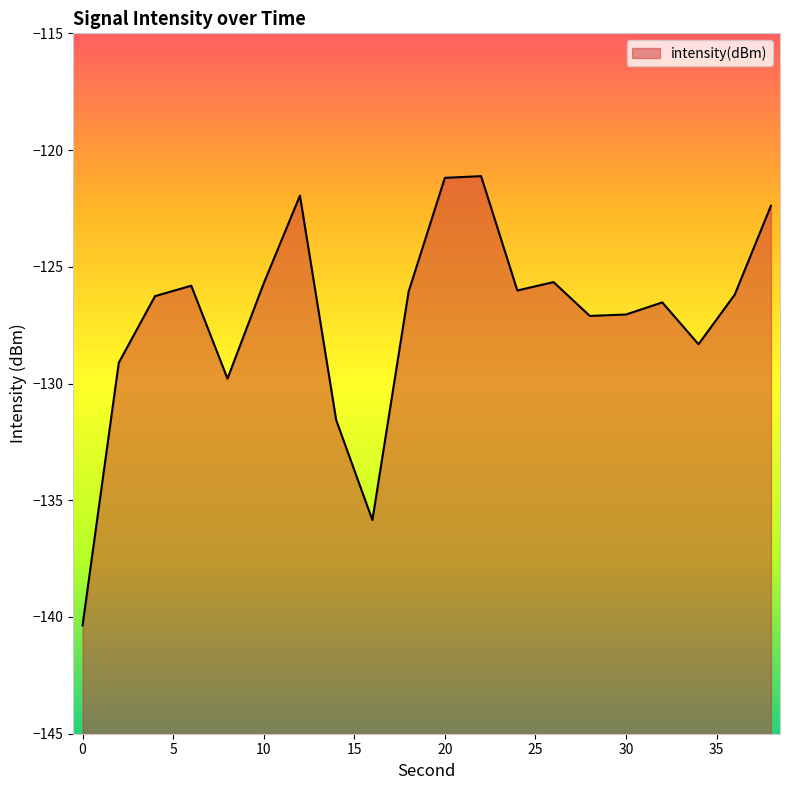

Rank the categories by value from lowest to highest.

0, 16, 14, 8, 2, 34, 28, 30, 32, 4, 36, 18, 24, 6, 10, 26, 38, 12, 20, 22